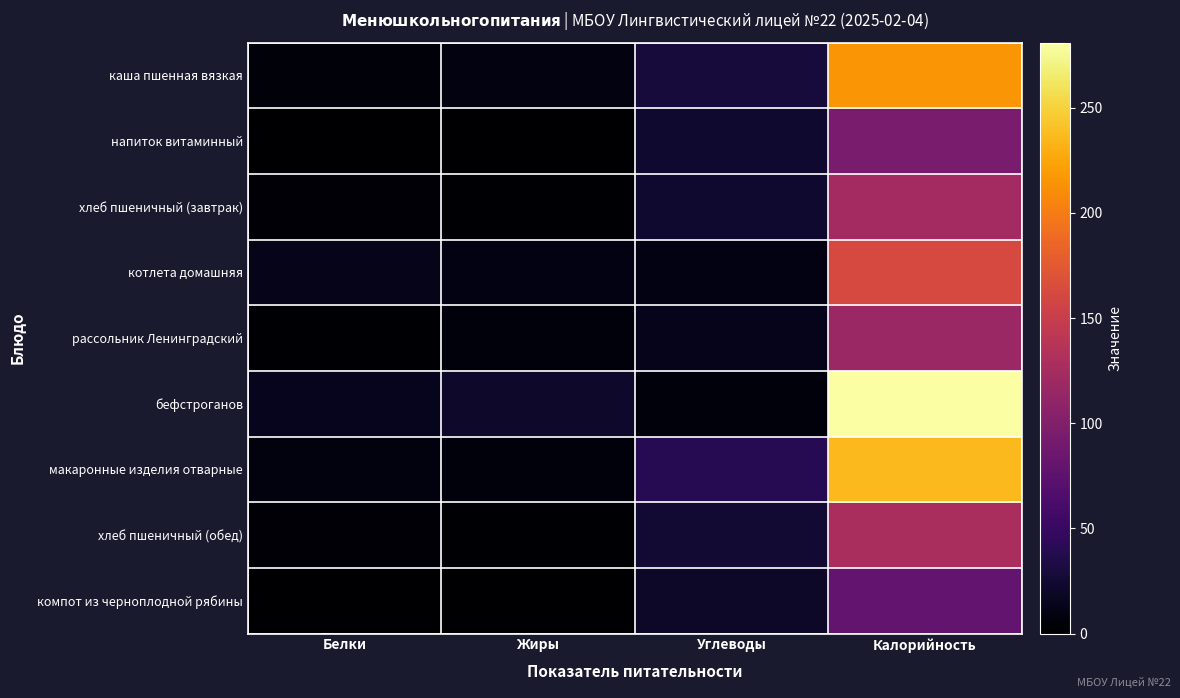

List the series in order of their peak value, lowest first.

компот из черноплодной рябины, напиток витаминный, рассольник Ленинградский, хлеб пшеничный (завтрак), хлеб пшеничный (обед), котлета домашняя, каша пшенная вязкая, макаронные изделия отварные, бефстроганов